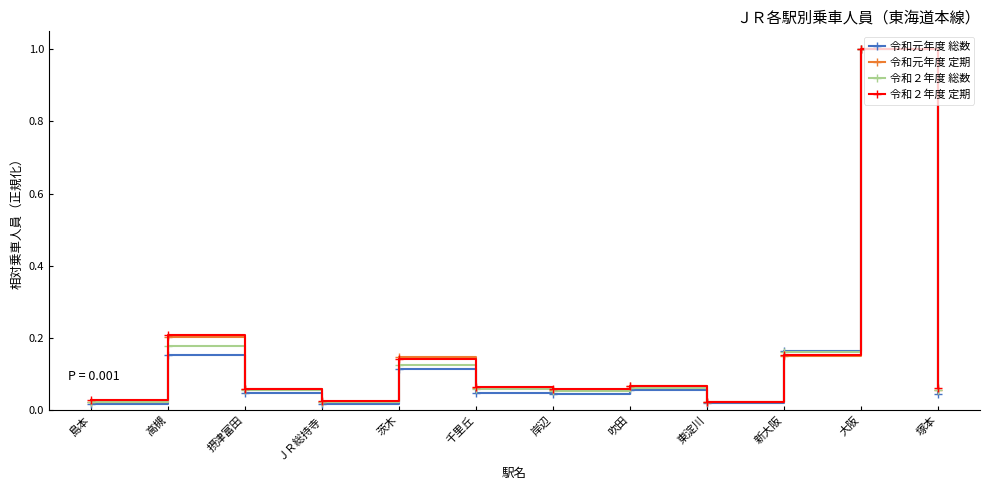

Is the value of 令和２年度 総数 at 島本 greater than the value of 令和元年度 定期 at 新大阪?

No